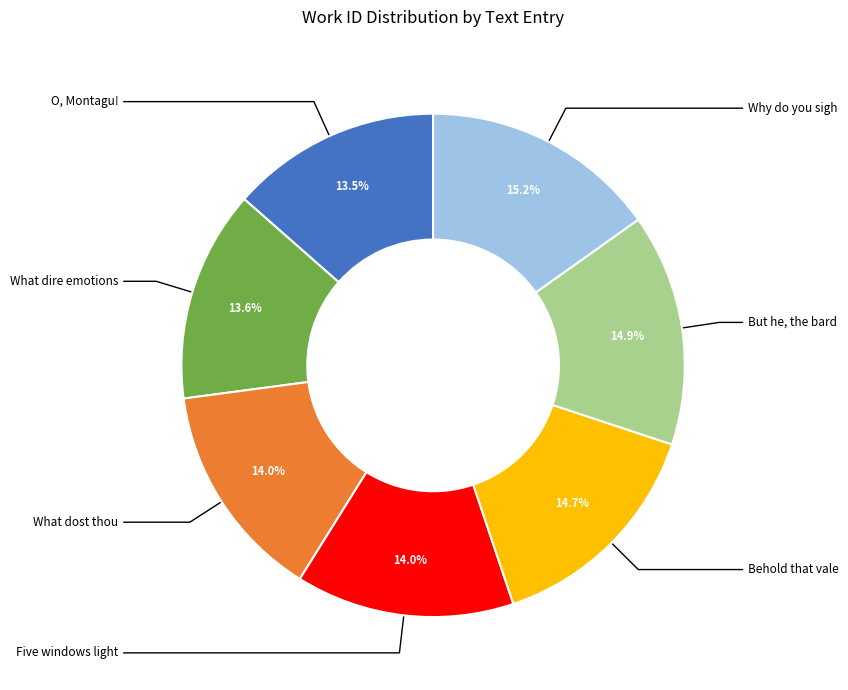

Is there a majority slice in this chart?

No